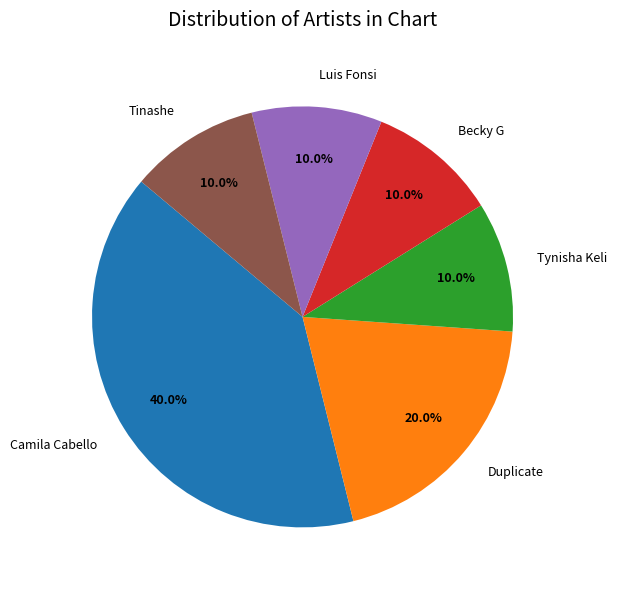

Is it true that Camila Cabello is 26% of the pie?

False